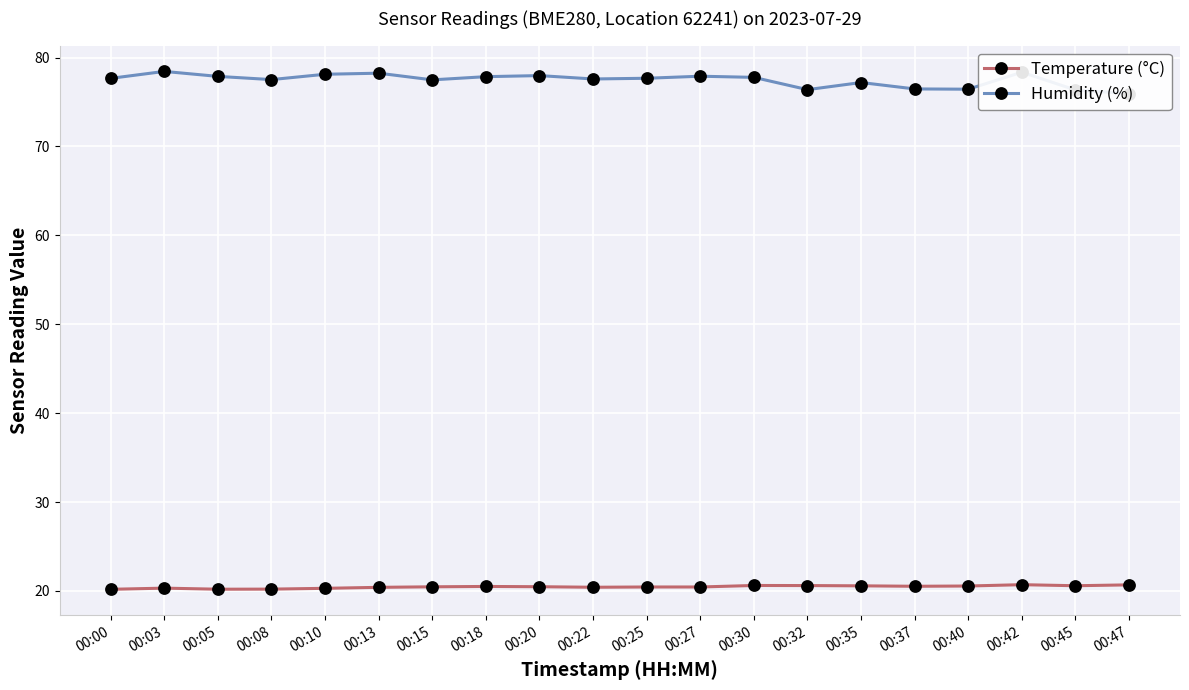

Between 00:40 and 00:42, which series saw the biggest shift?

Humidity (%)